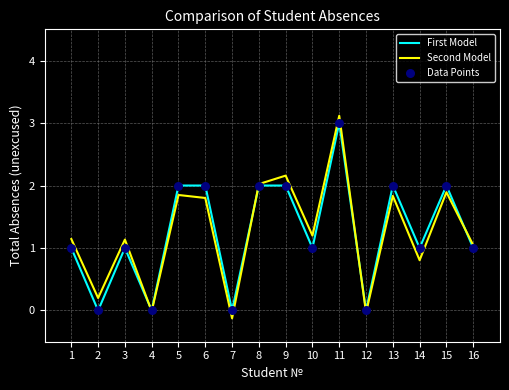

What is the maximum value shown in the chart?

3.1